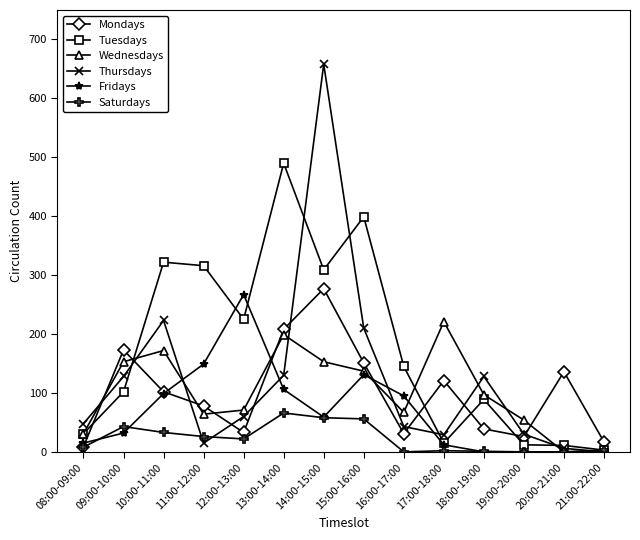

At which category is the sum across all series the highest?

14:00-15:00